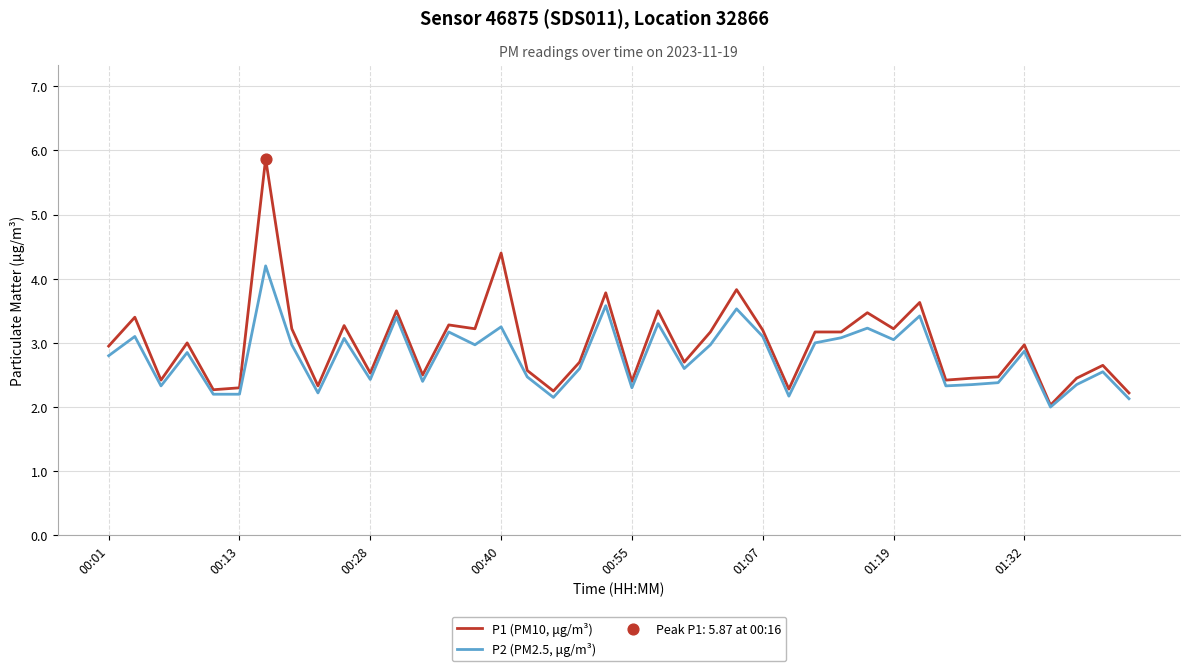

What is the lowest value of the P1 (PM10, μg/m³) series?

2.0